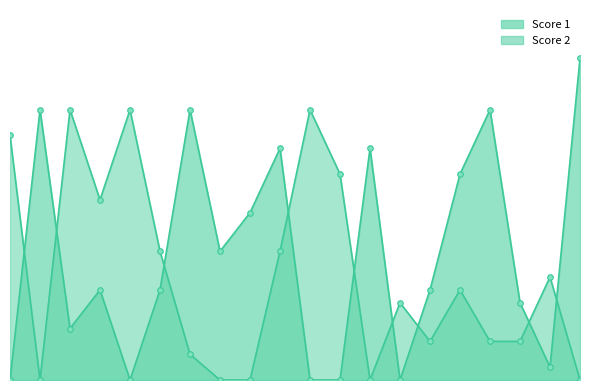

What is the difference between the highest and lowest values at 2.5?

21